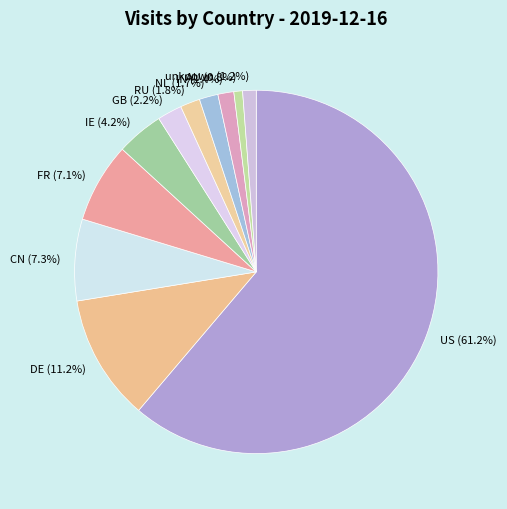

What is the ratio of the value at US (61.2%) to the value at AU (0.8%)?

79.2